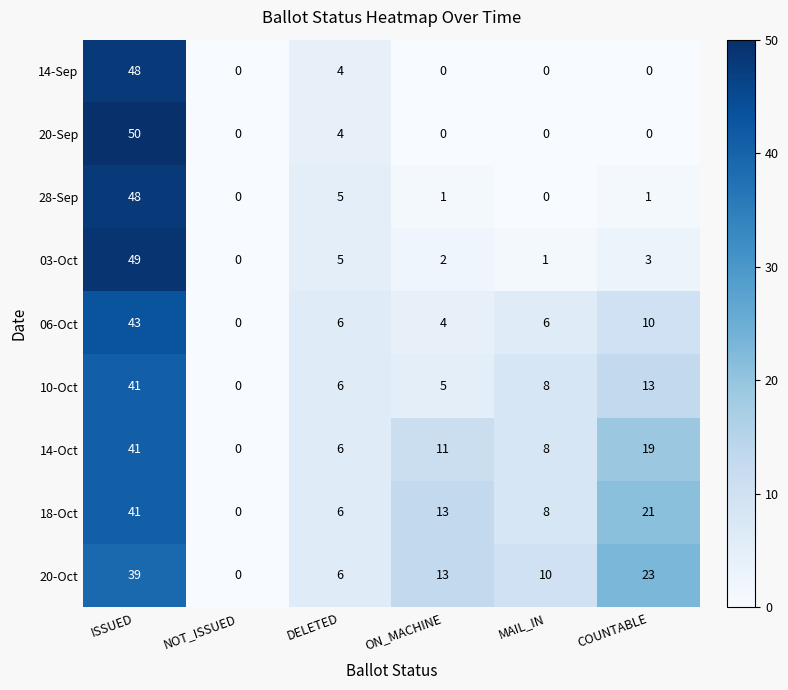

The value of 20-Sep at ISSUED is 13. True or false?

False